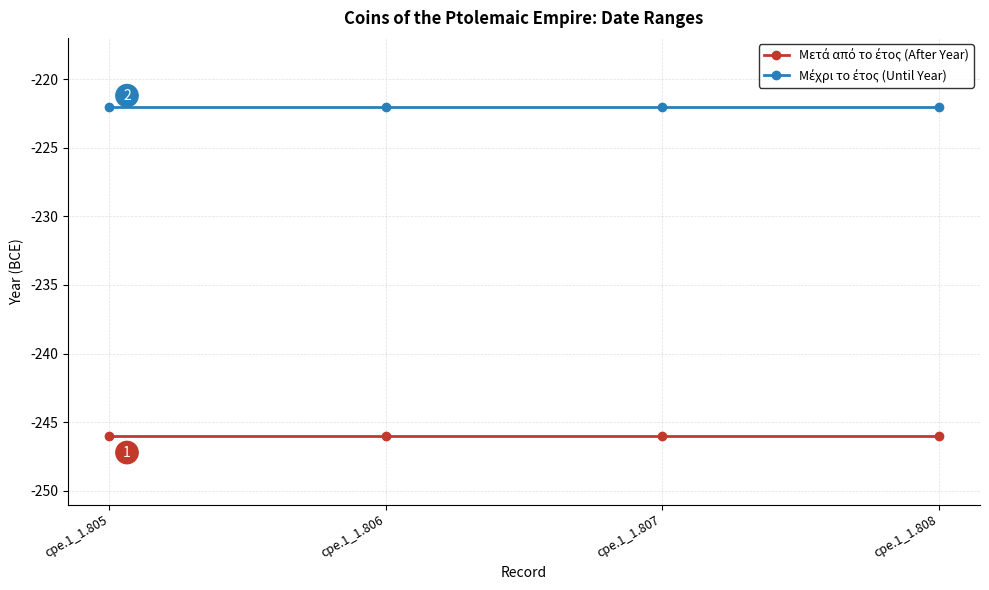

What is the total value across all series at cpe.1_1.807?

-468